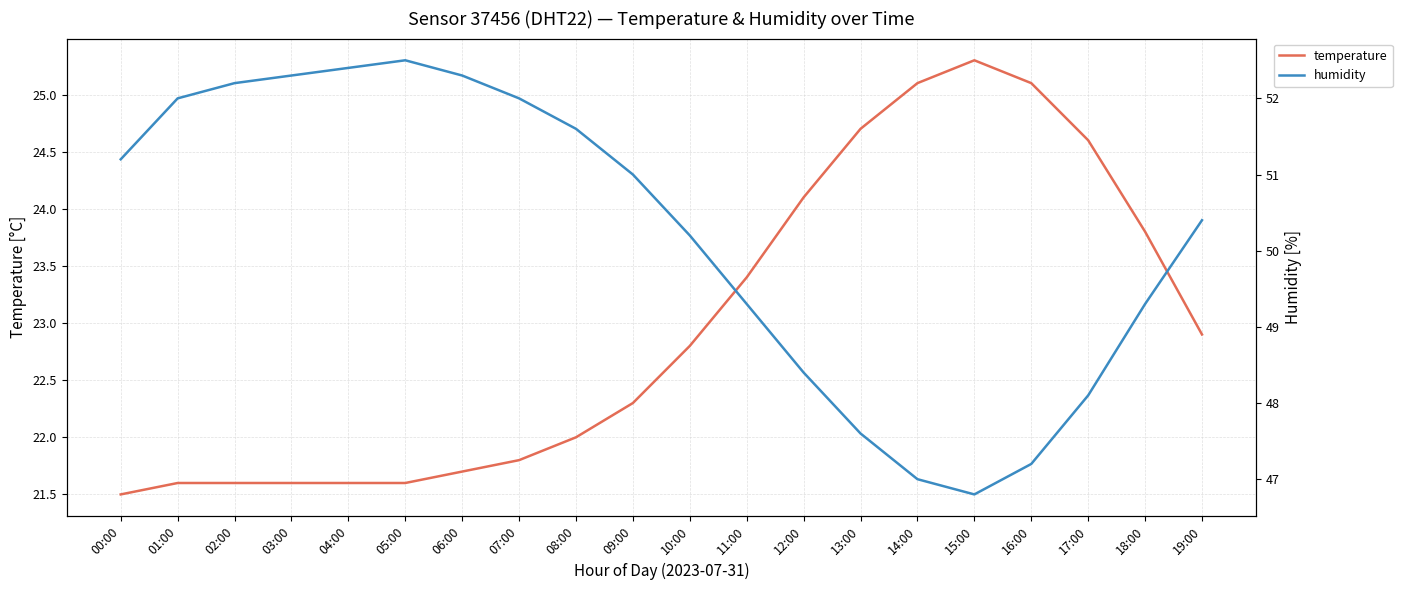

What value does the humidity series have at 16:00?

47.2